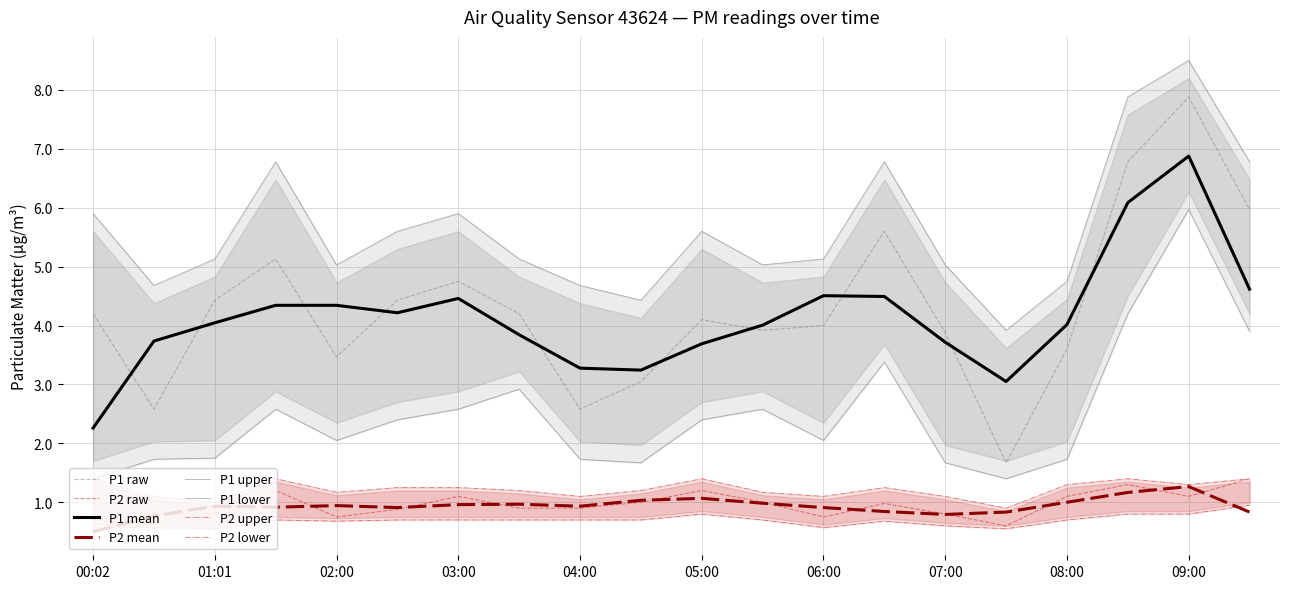

Does the chart display data point markers on the line(s)?

No